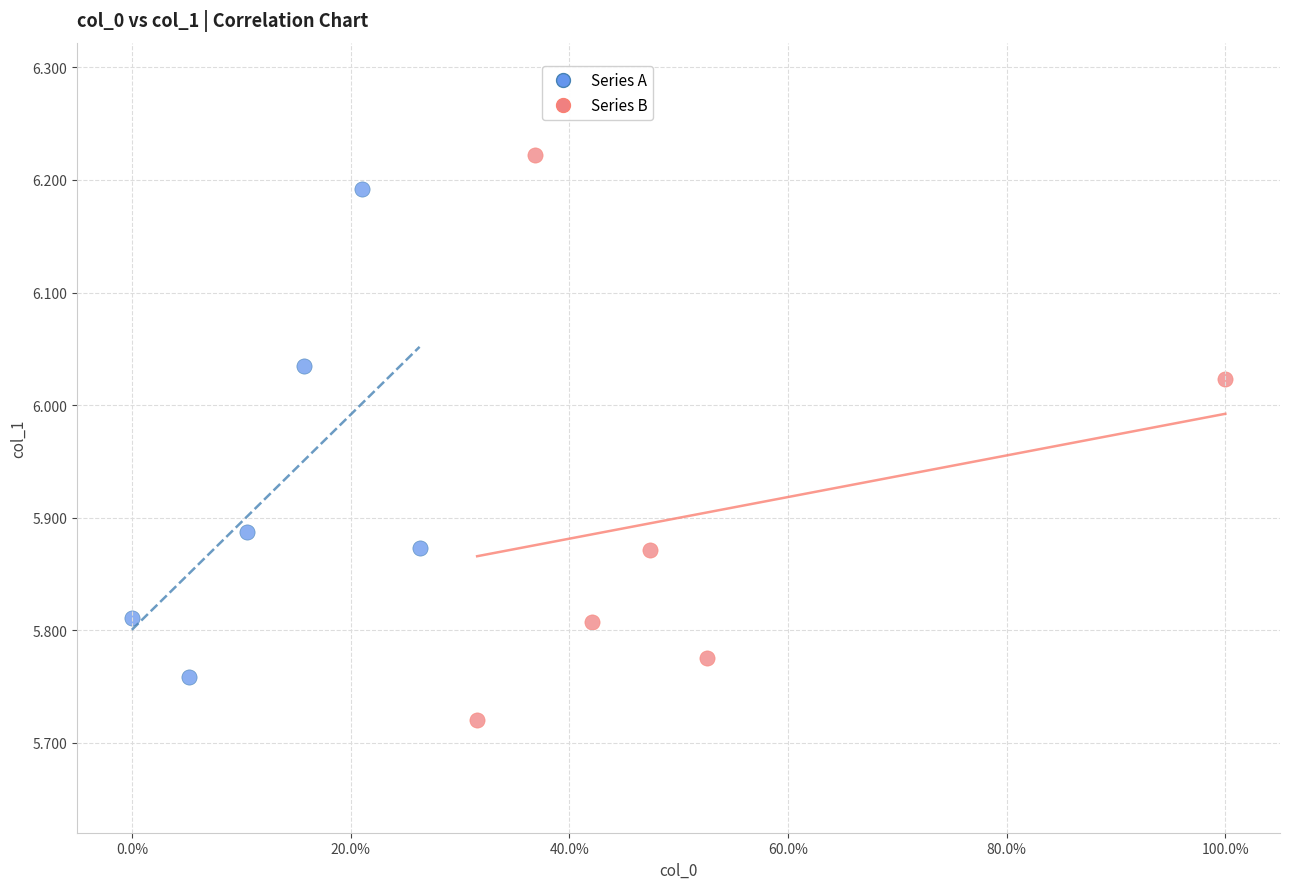

Which series has the largest Y range (max minus min)?

Series B